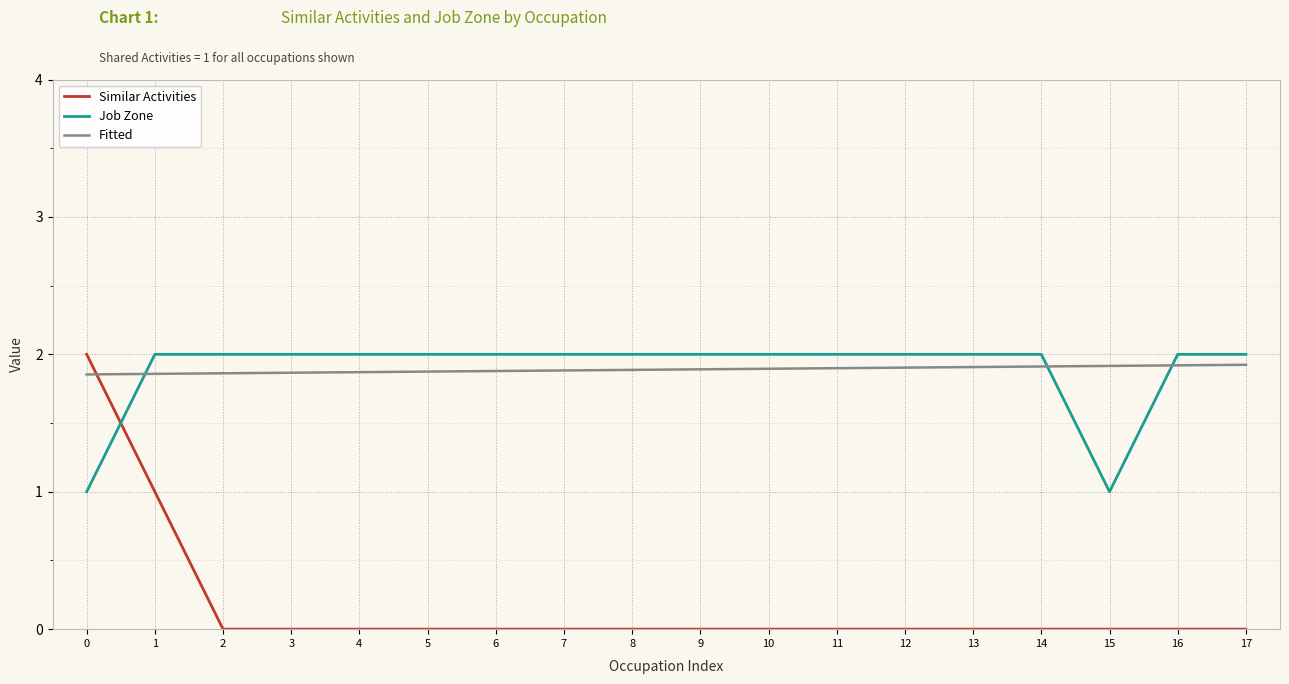

True or false: Job Zone has a value of 2.0 at 6.

True